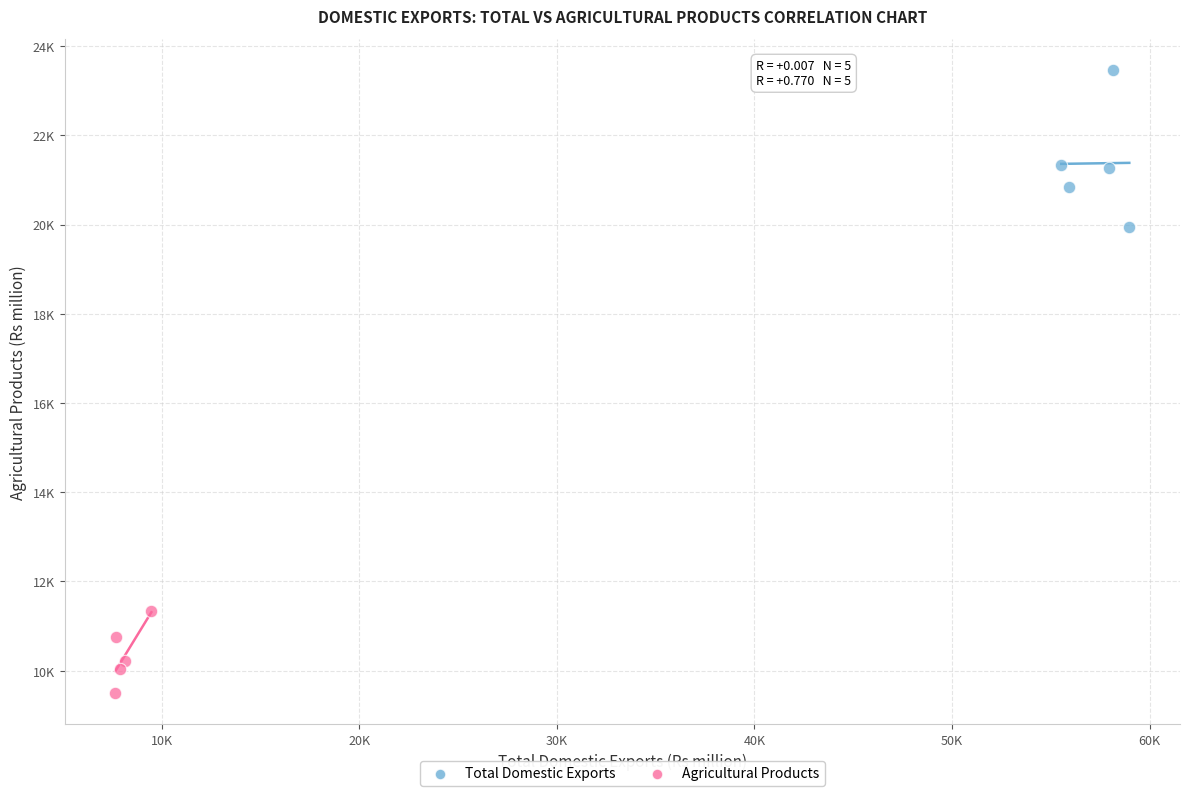

Which series reaches the minimum Y coordinate?

Agricultural Products